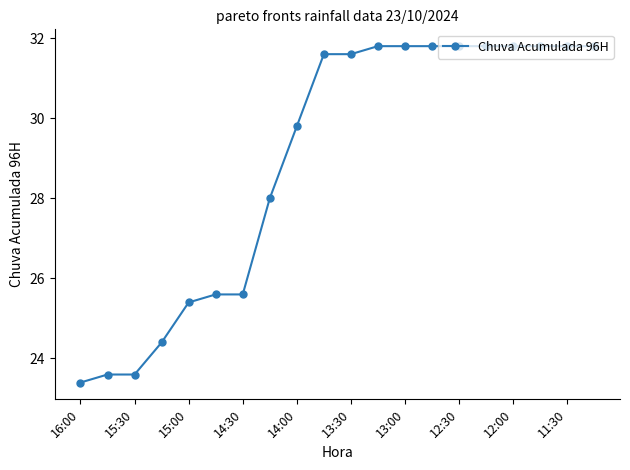

What is the sum of all values?

578.8